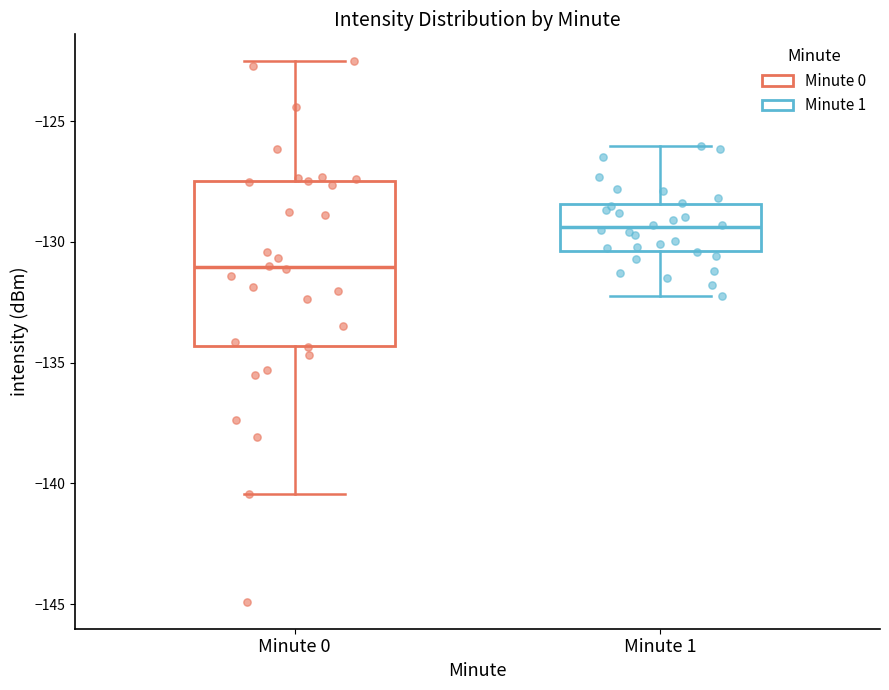

Where is the lower edge of the box for Minute 0 on the y-axis? The values are not printed on the chart, so give them approximately, as read against the axis.

-134.5